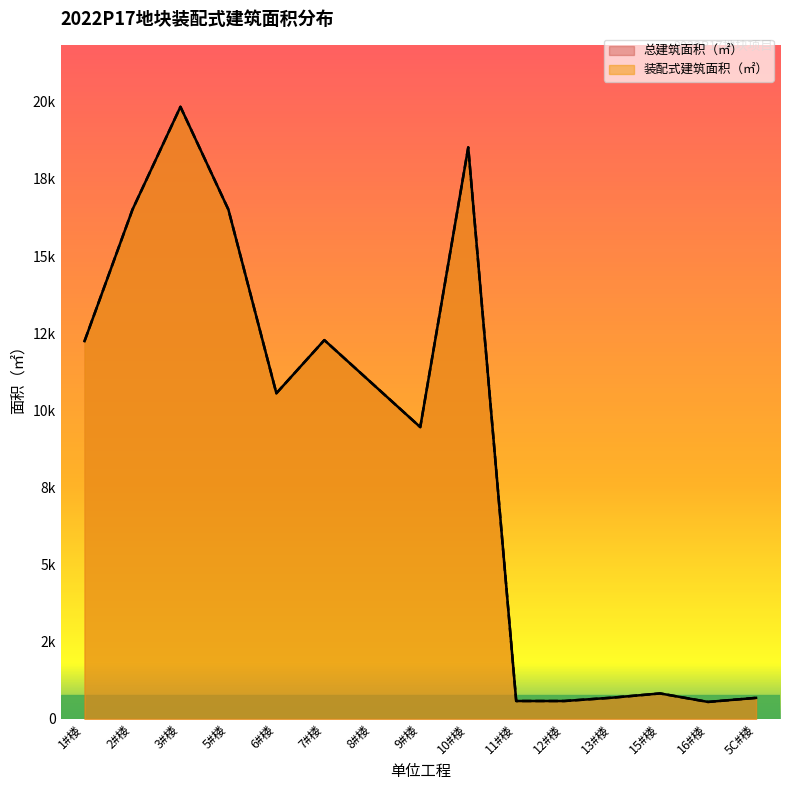

What position from the right is 8#楼?

9